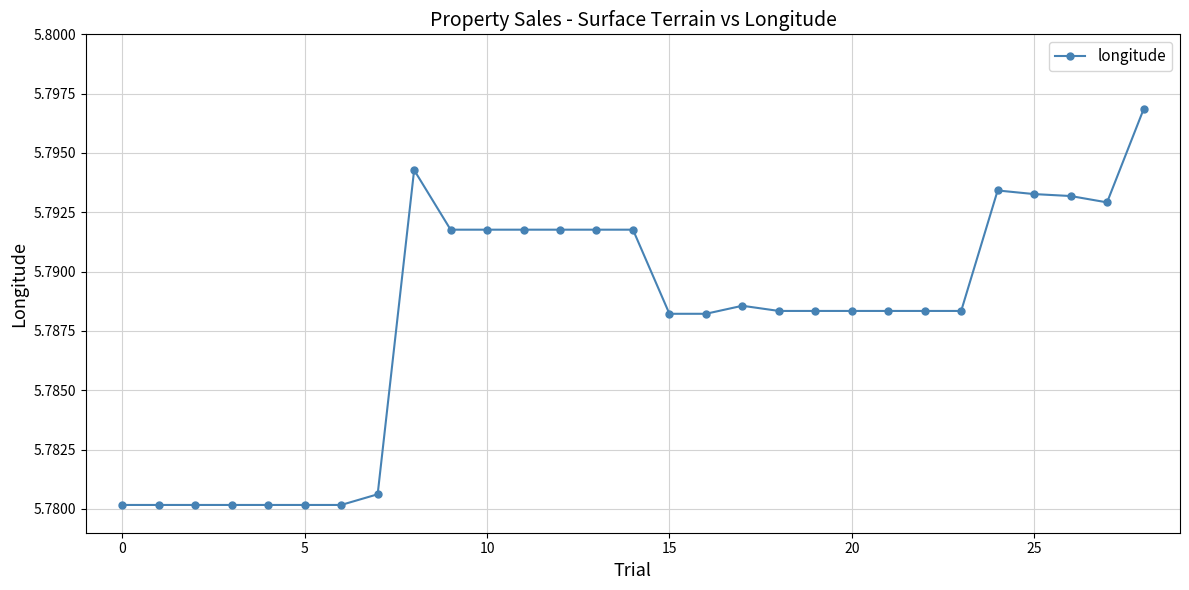

Count the values in the range 5 to 6.

29